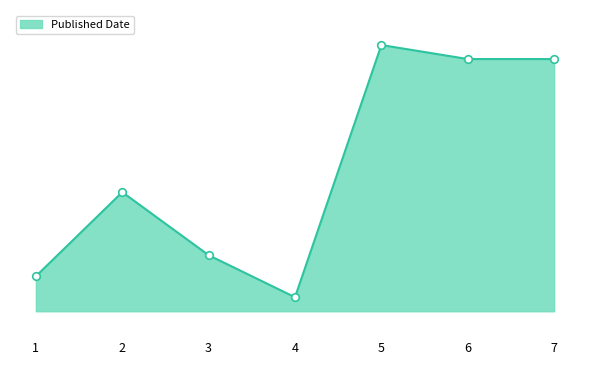

Is this an area chart (filled region under the line)?

Yes